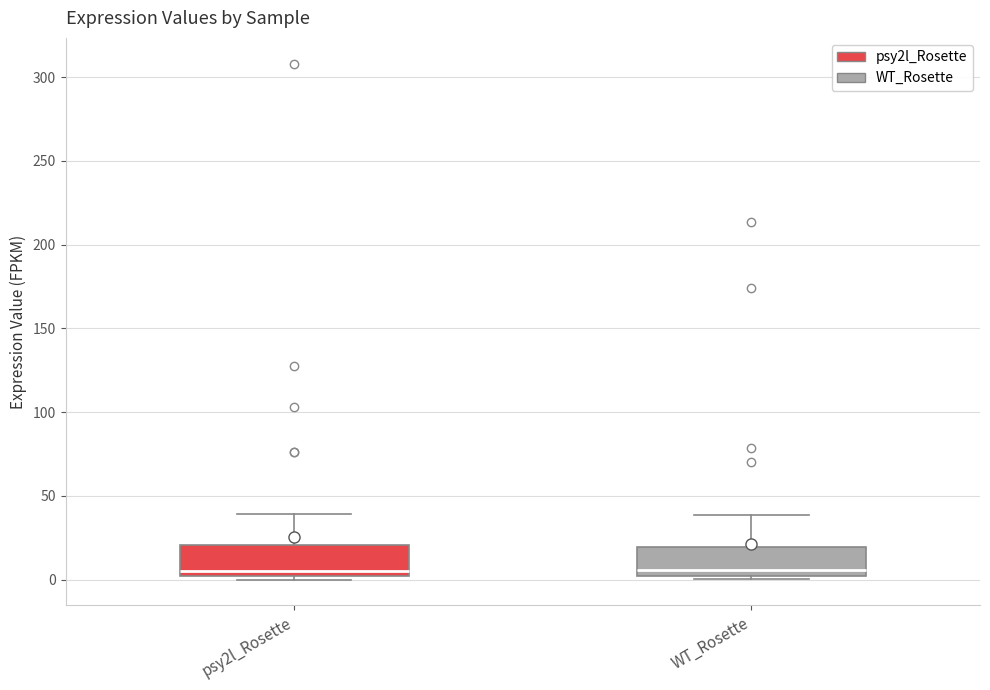

Where does the upper whisker of the box for psy2l_Rosette end on the y-axis? The values are not printed on the chart, so give them approximately, as read against the axis.

40